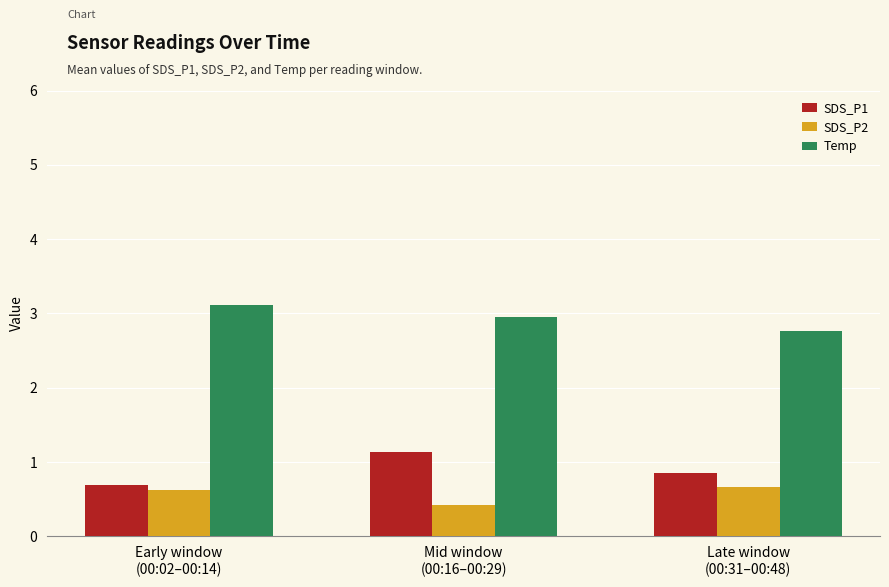

Count the SDS_P1 values in the range 0 to 1.

2